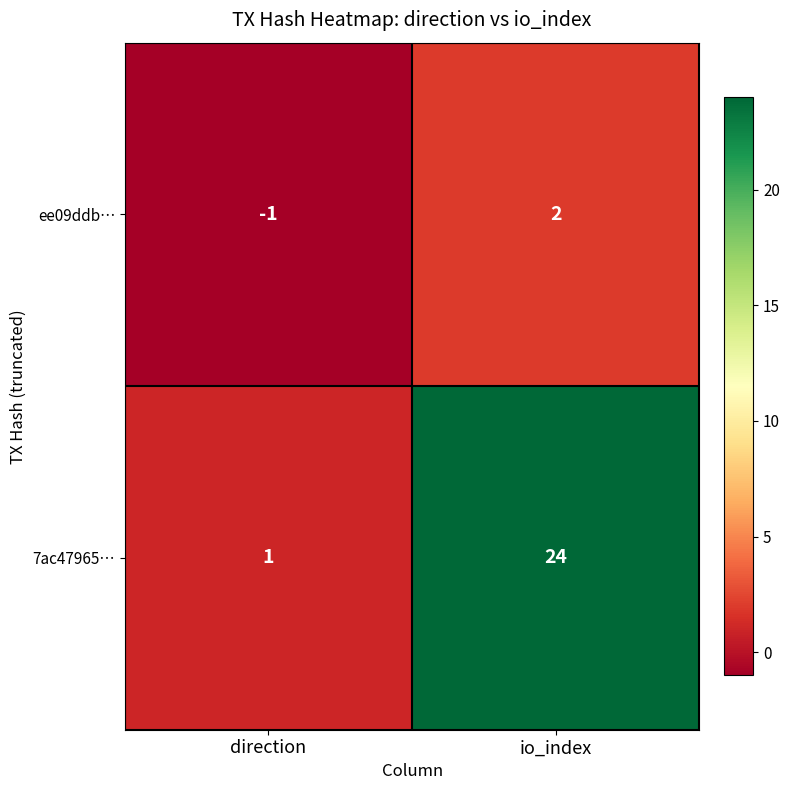

The value of ee09ddb… at io_index is 4. True or false?

False